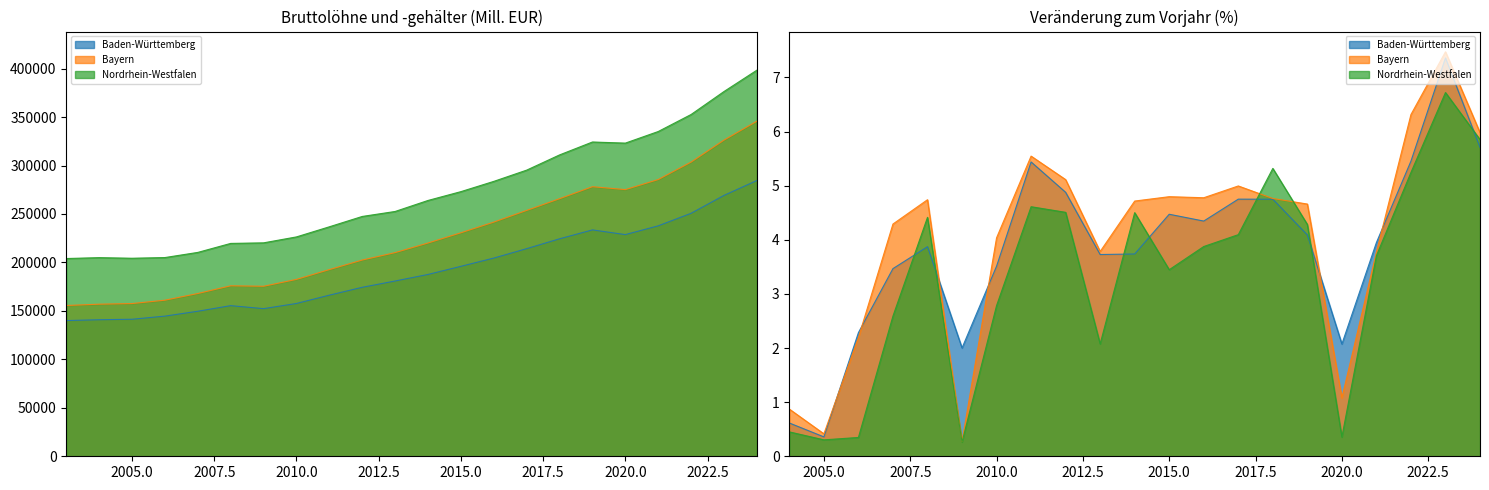

What is the spread (max minus min) of values at 2004?

64070.8